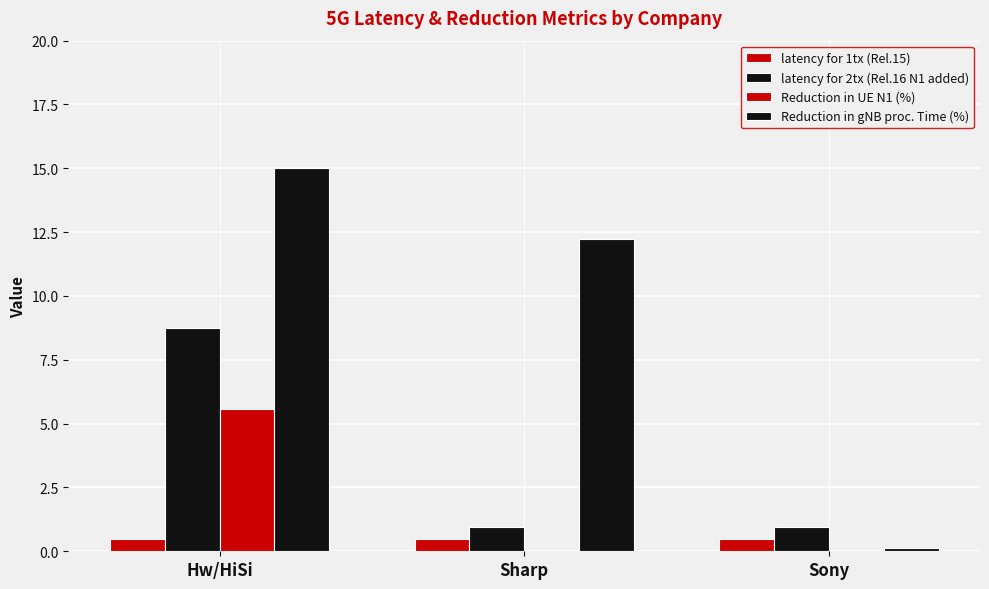

Are the bars horizontal?

No